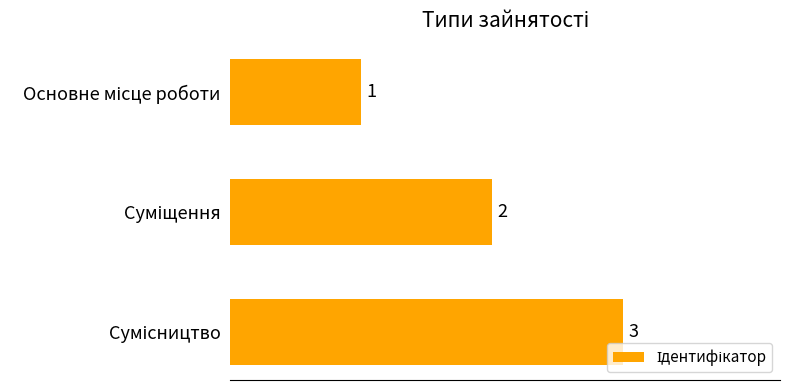

What is the sum of all values?

6